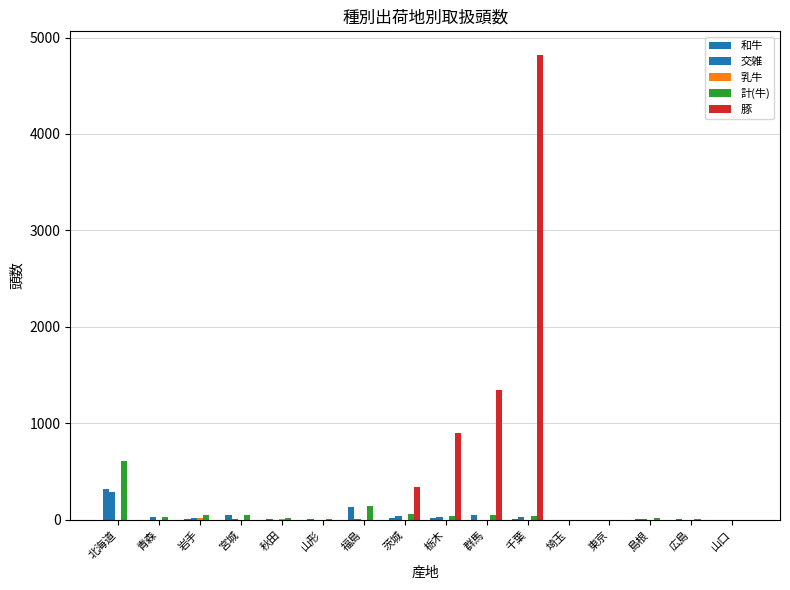

How many distinct data groups are displayed?

5